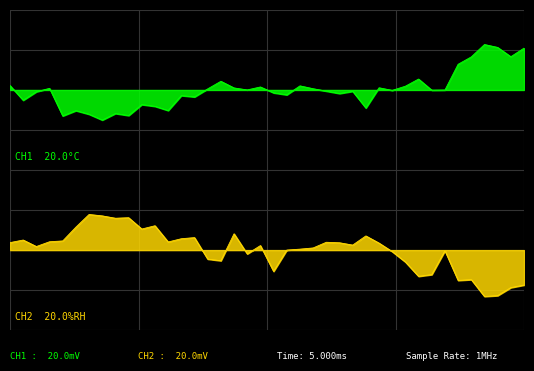

The value at 01:24 is -0.0. True or false?

True